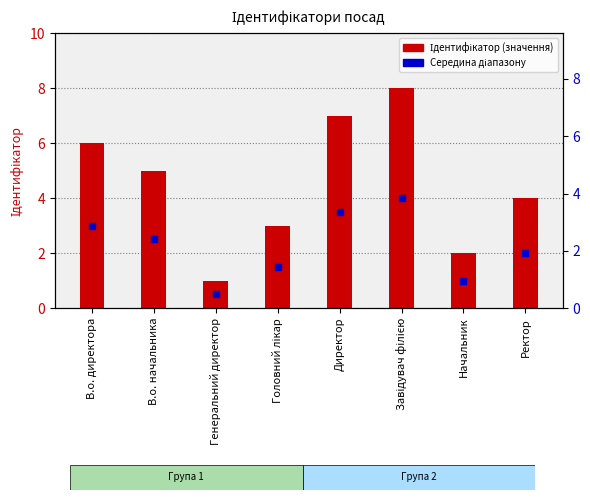

At which category is the sum across all series the highest?

Завідувач філією